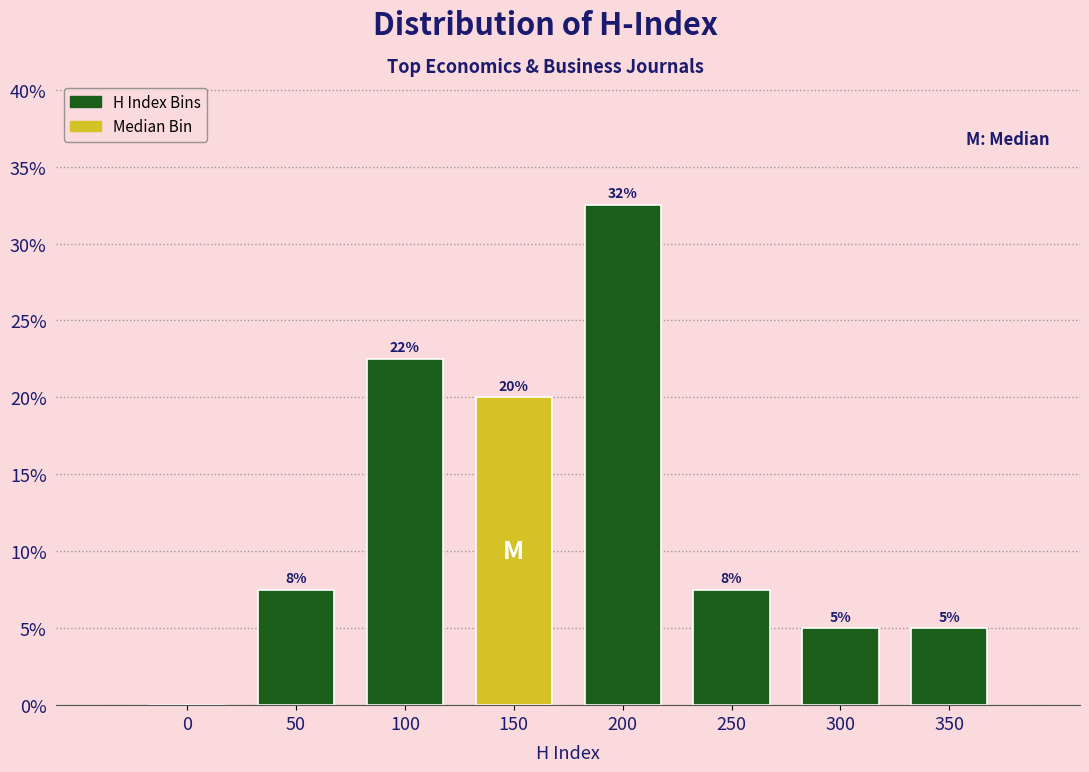

Are the bars horizontal?

No